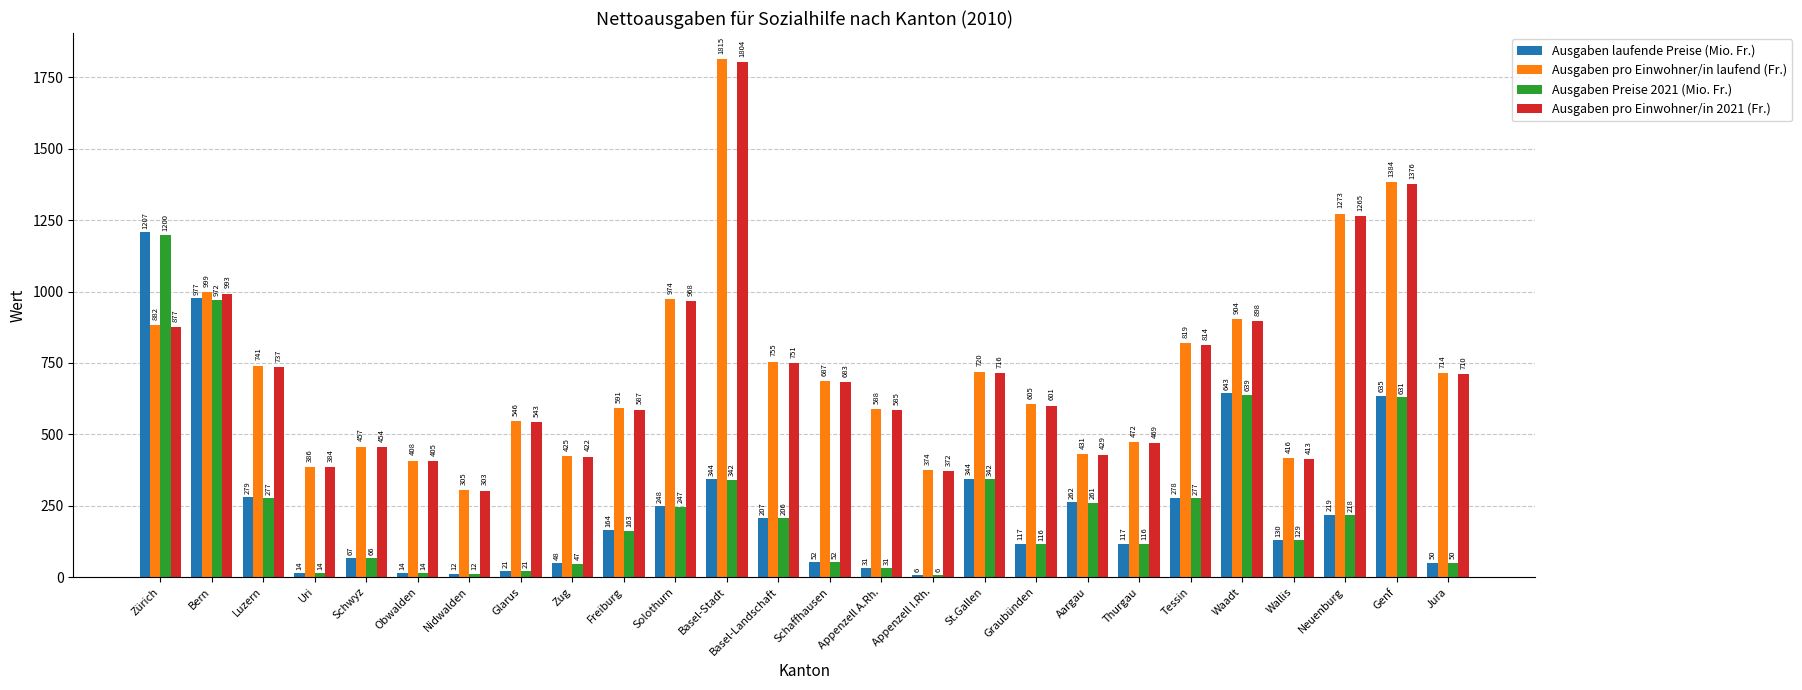

At Luzern, list the series in order from largest to smallest.

Ausgaben pro Einwohner/in laufend (Fr.), Ausgaben pro Einwohner/in 2021 (Fr.), Ausgaben laufende Preise (Mio. Fr.), Ausgaben Preise 2021 (Mio. Fr.)